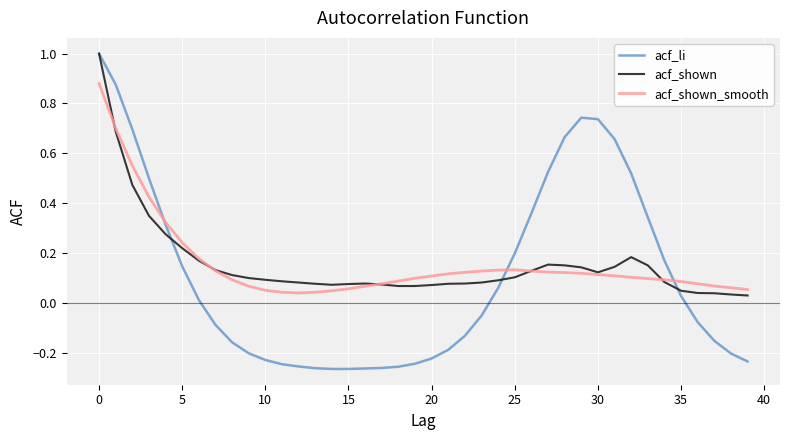

Count the number of data series in this chart.

3